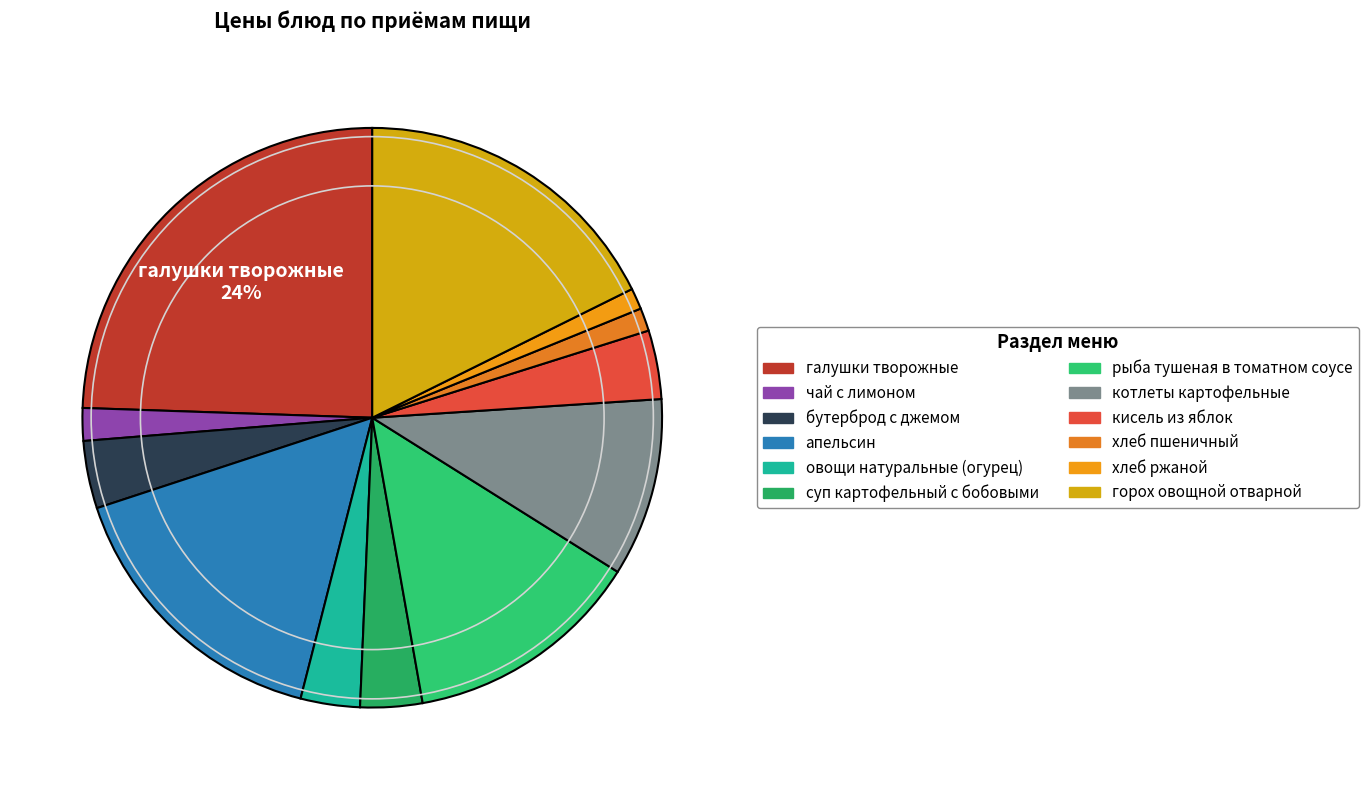

Does any single category account for the majority?

No